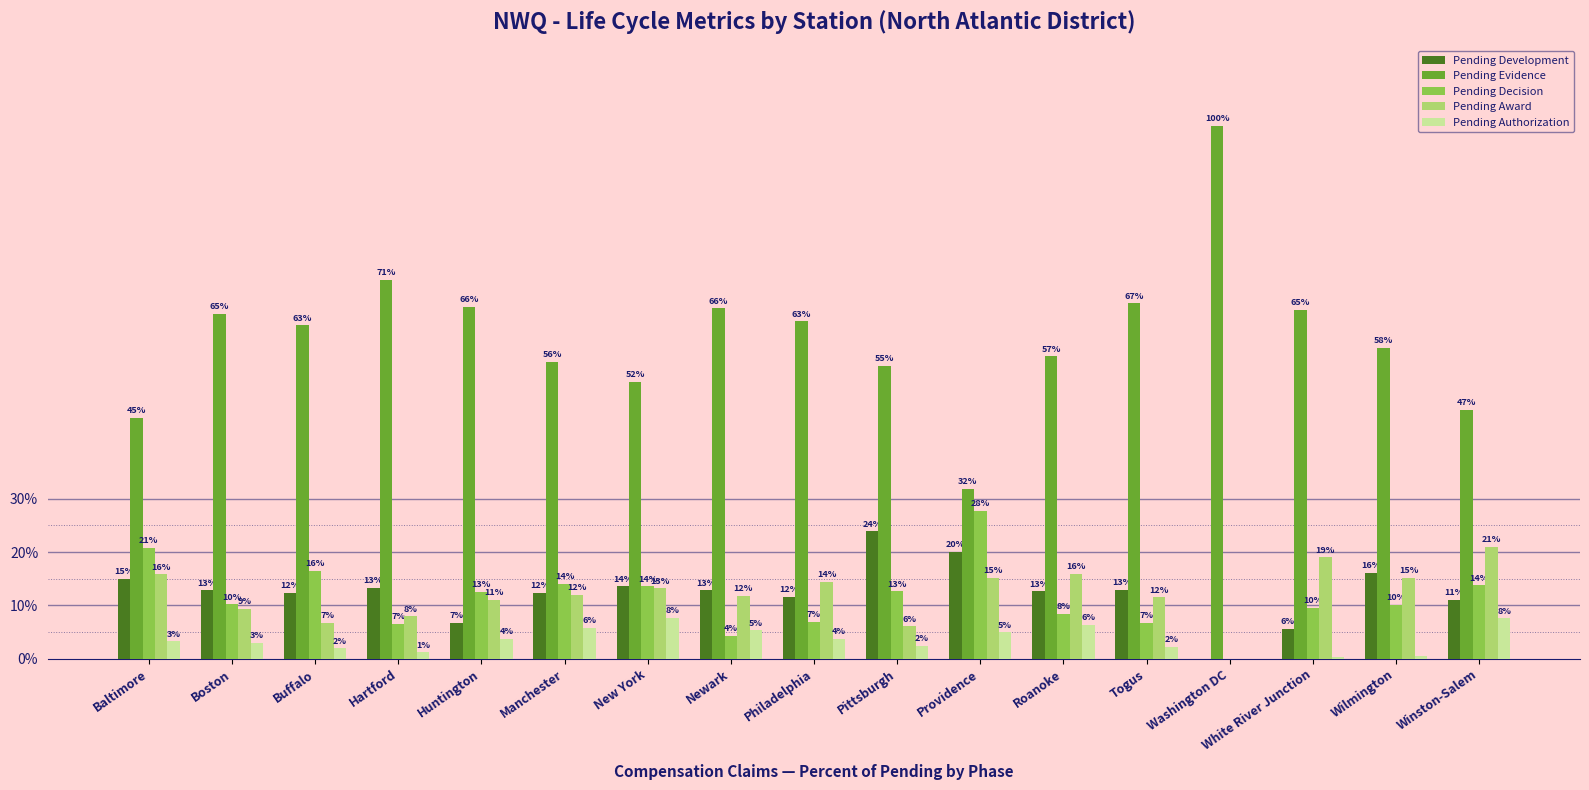

What is the total value across all series at Togus?

1.0